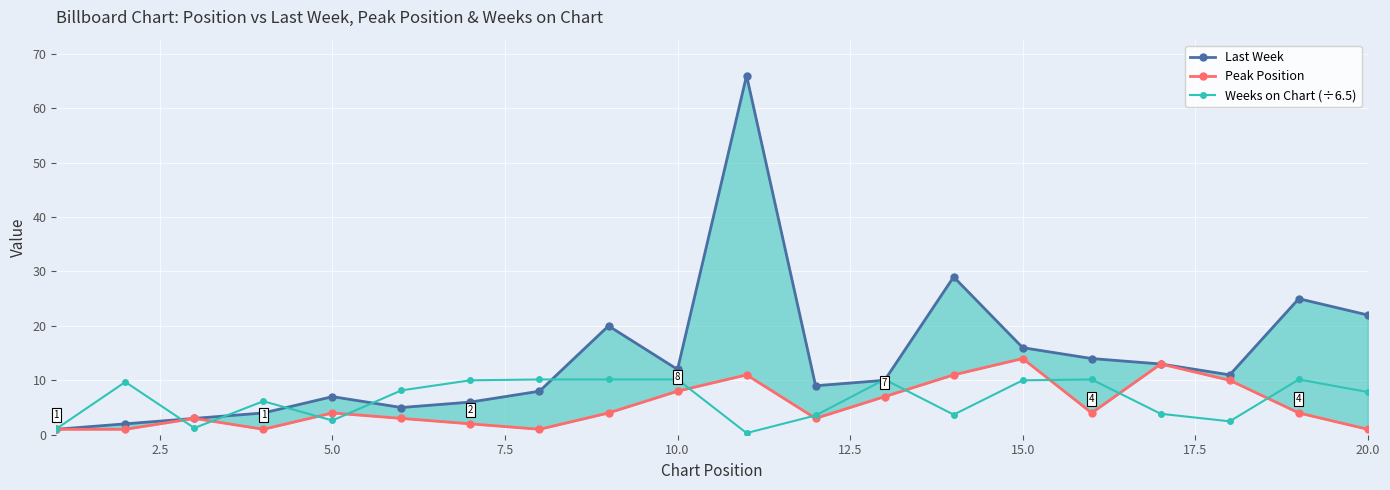

After their last crossing, which series has the higher values: Weeks on Chart (÷6.5) or Last Week?

Last Week